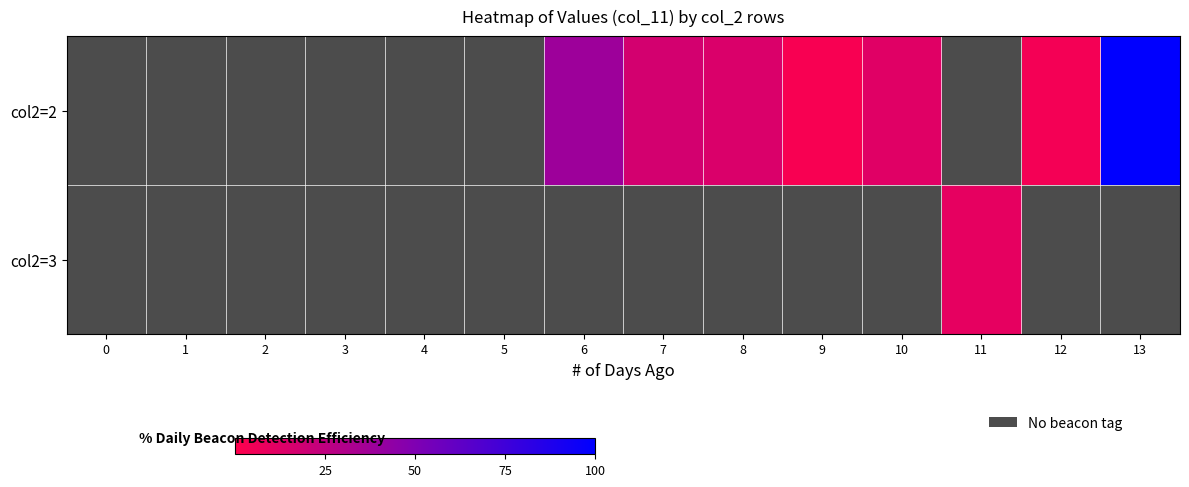

How many values in col2=2 are above zero?

7